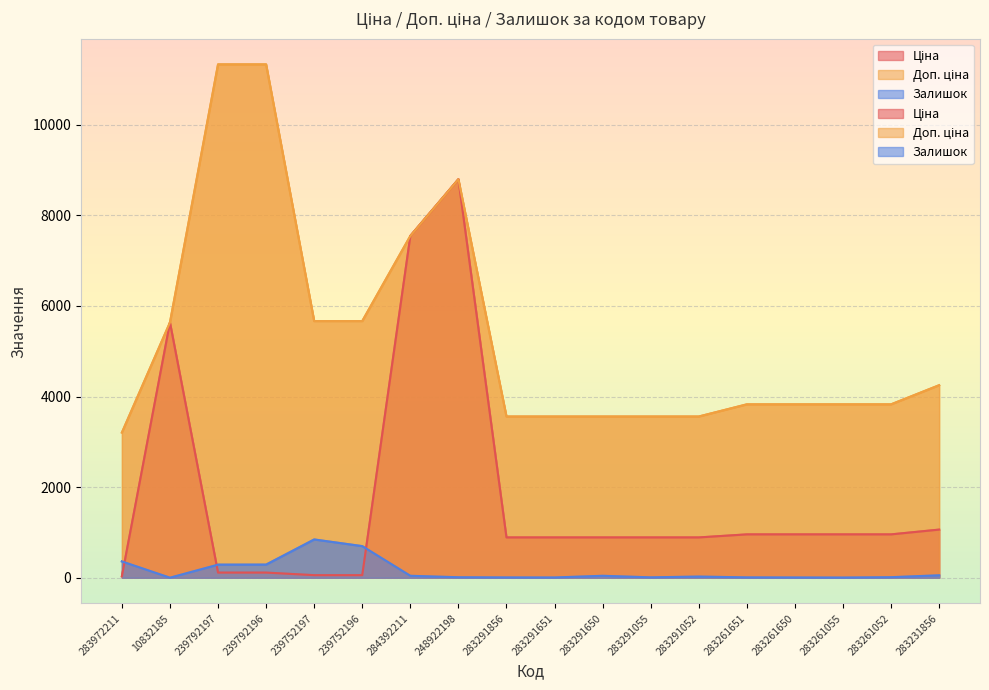

What is the maximum value shown in the chart?

11334.0